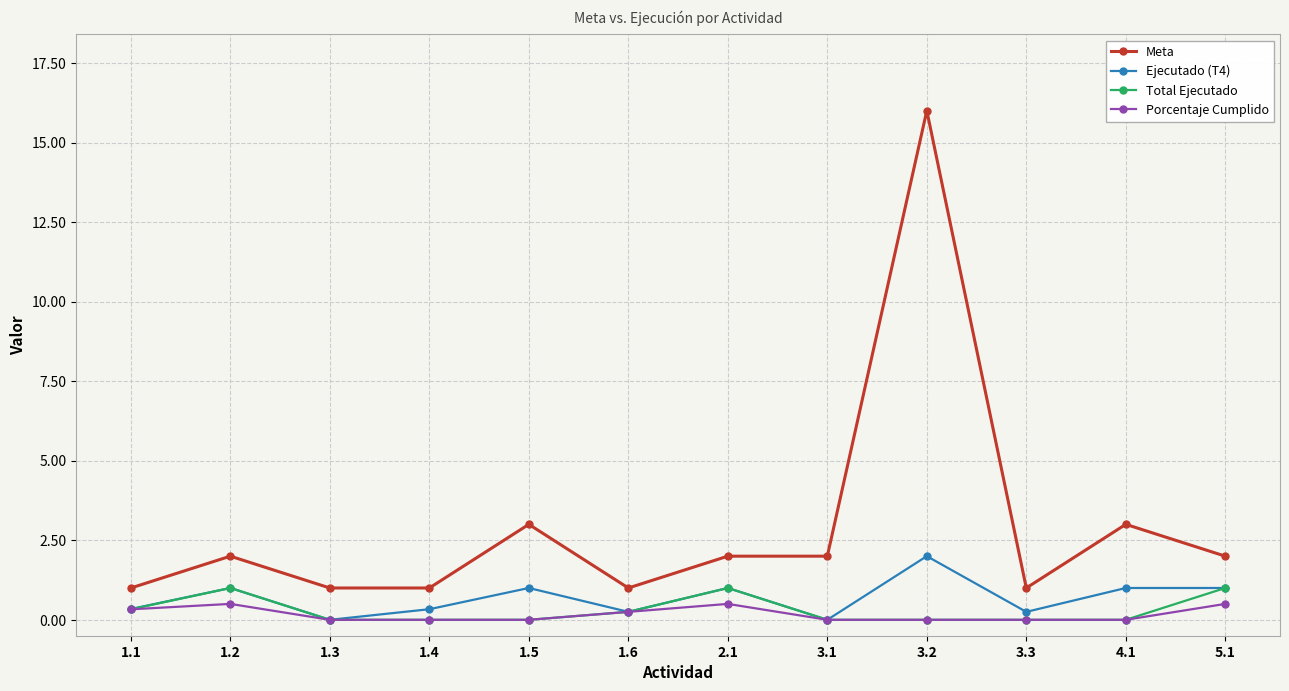

What is the difference between the maximum and minimum values in the Porcentaje Cumplido series?

0.5